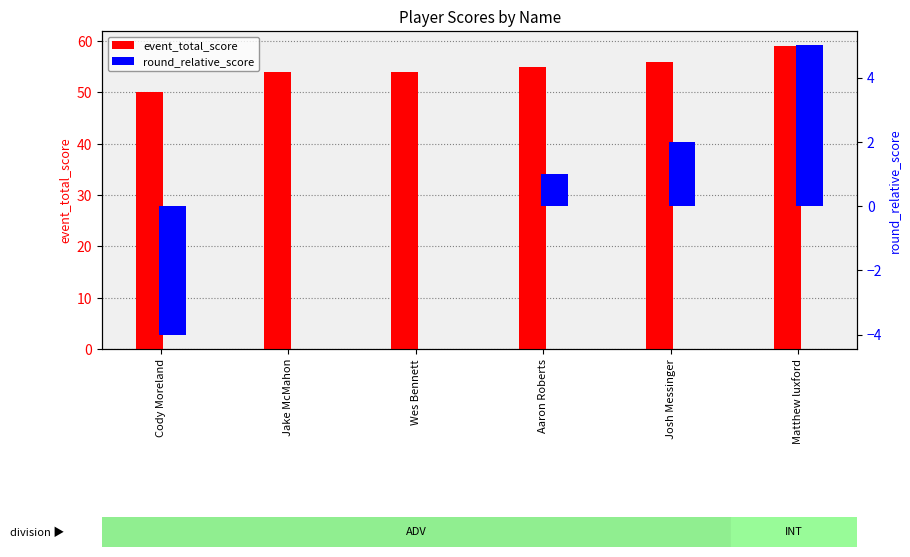

What are all the series names shown in the legend?

event_total_score, round_relative_score